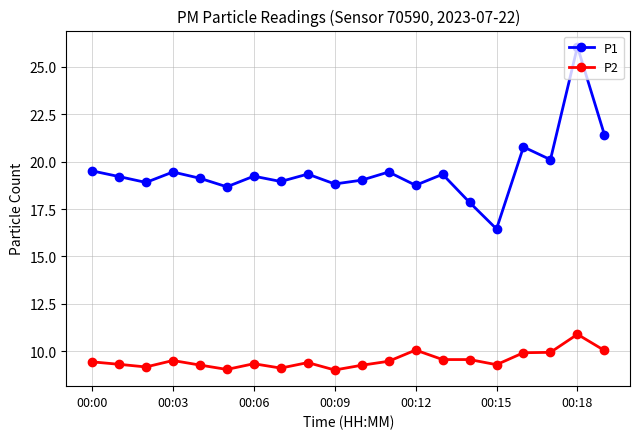

Which series has the largest total across all categories?

P1